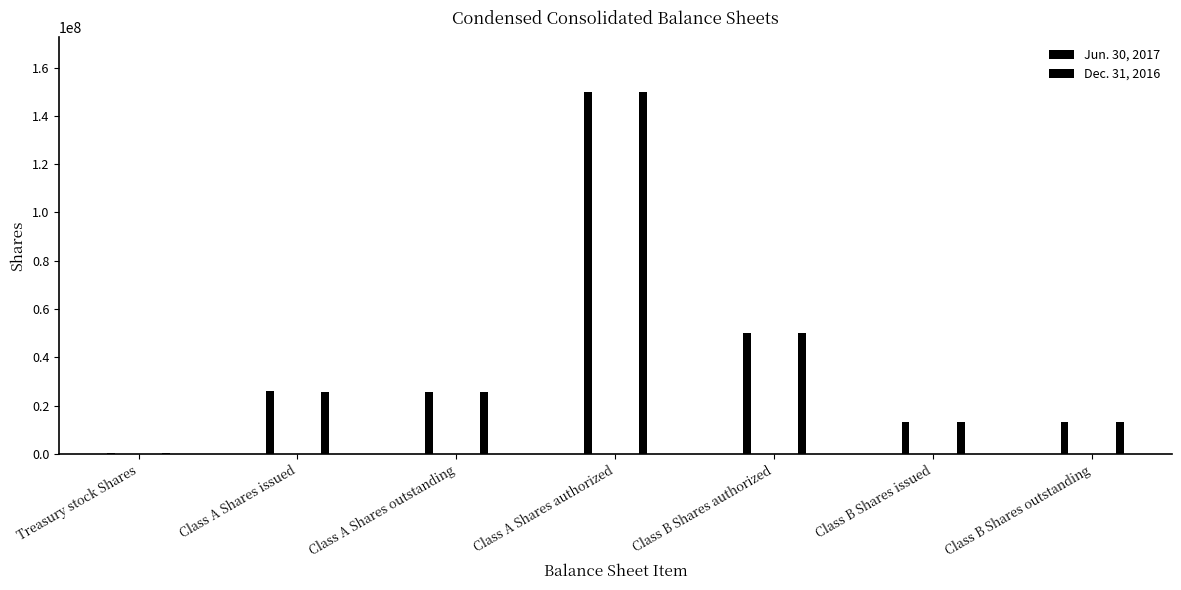

Where does the Jun. 30, 2017 series first go above 25678495?

Class A Shares issued